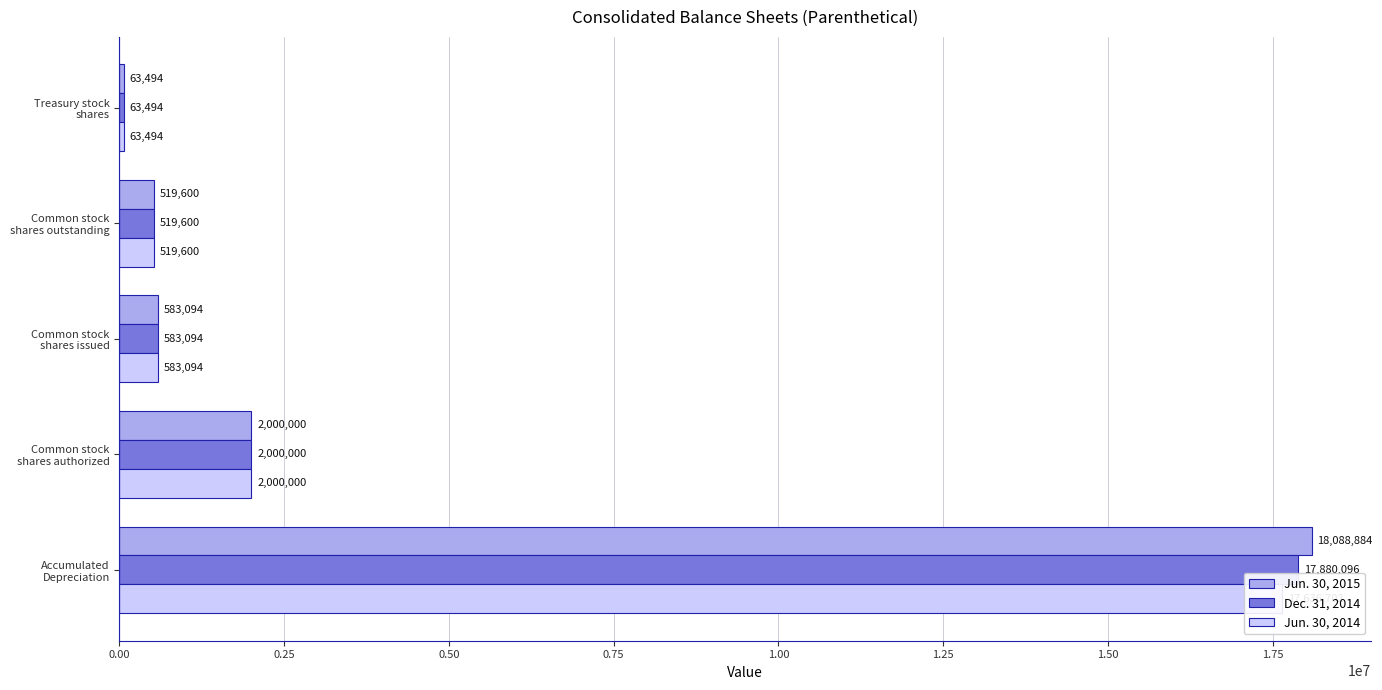

What is the sum of all Jun. 30, 2015 values?

21255072